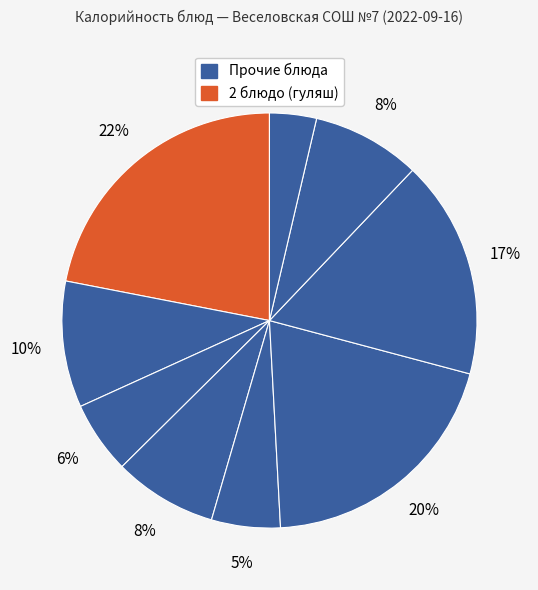

How many slices are in this pie chart?

9